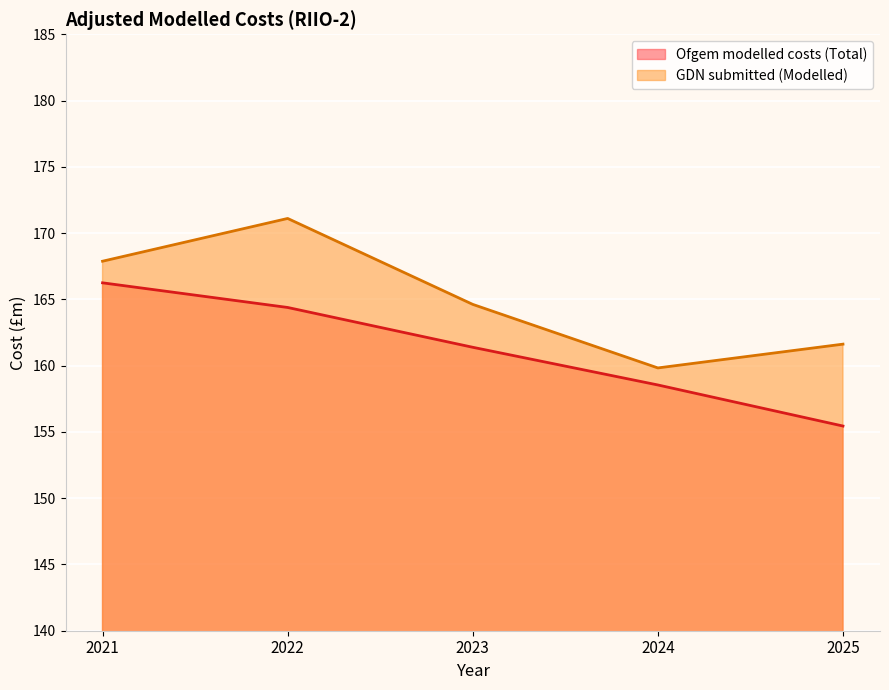

The value of GDN submitted (Modelled) at 2022 is 94.5. True or false?

False